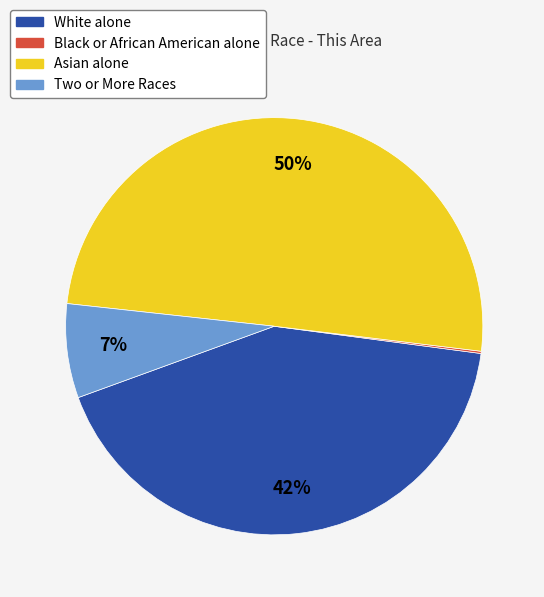

What is the largest slice in the pie chart?

Asian alone